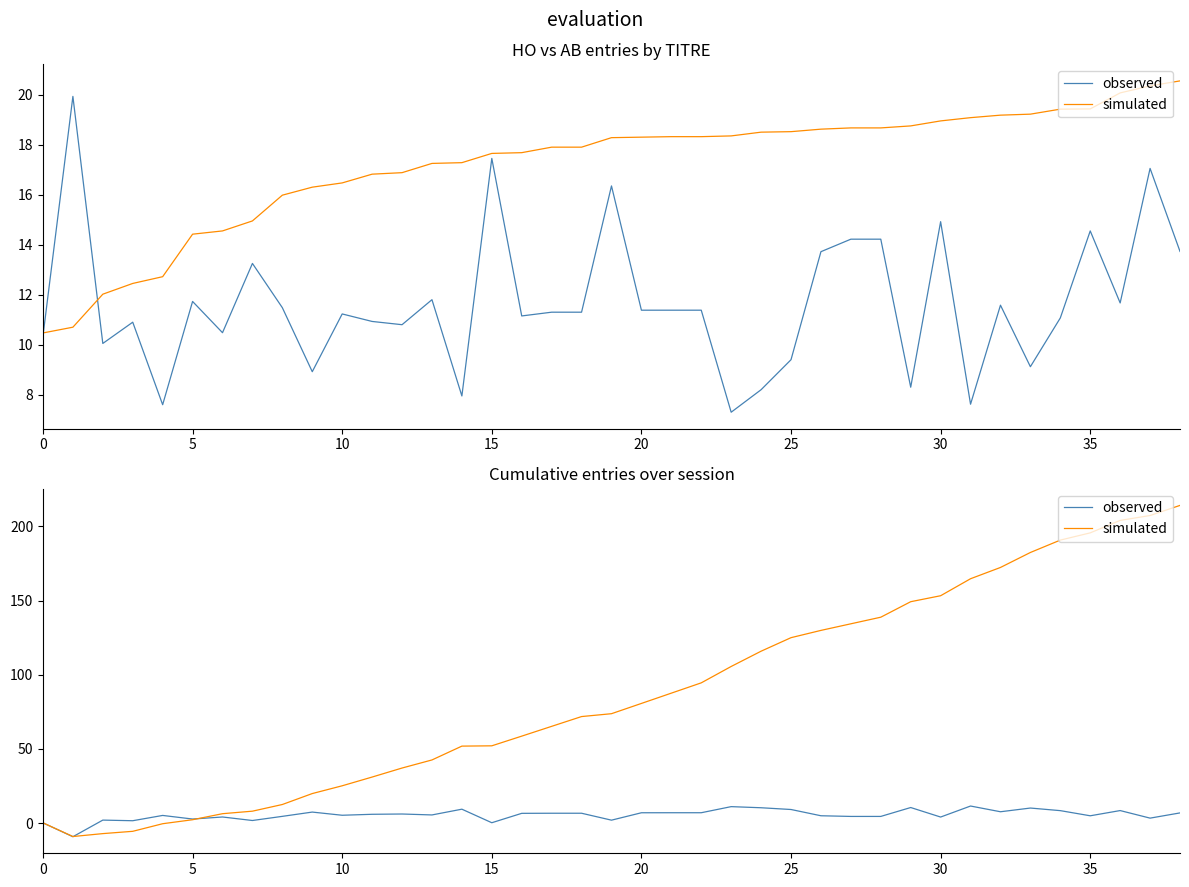

Is the value of simulated at 25 greater than the value of observed at 19?

Yes